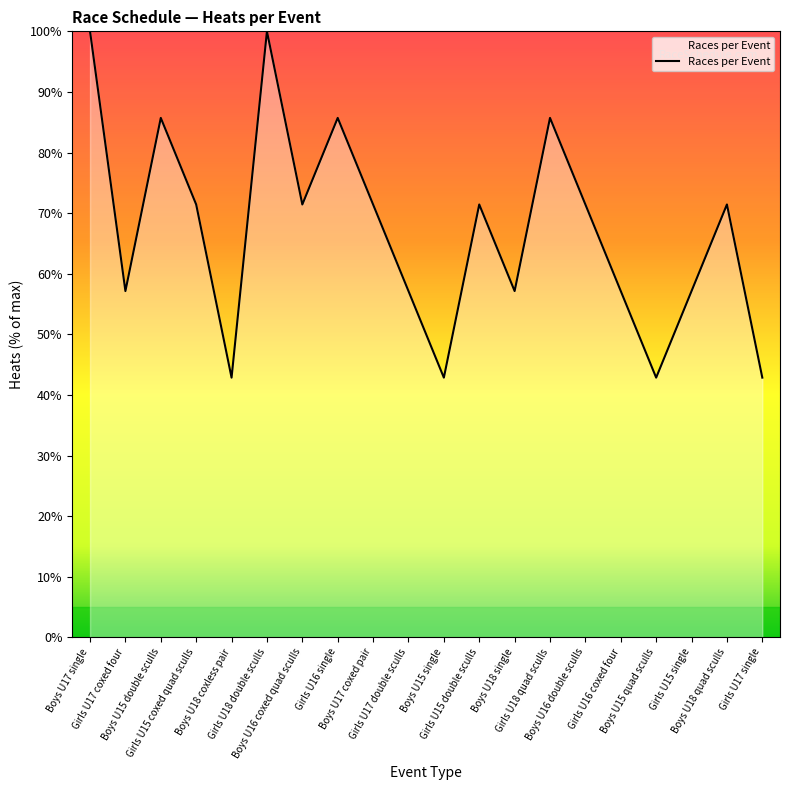

What is the sum of the values at Girls U17 single and Boys U15 double sculls?

128.6